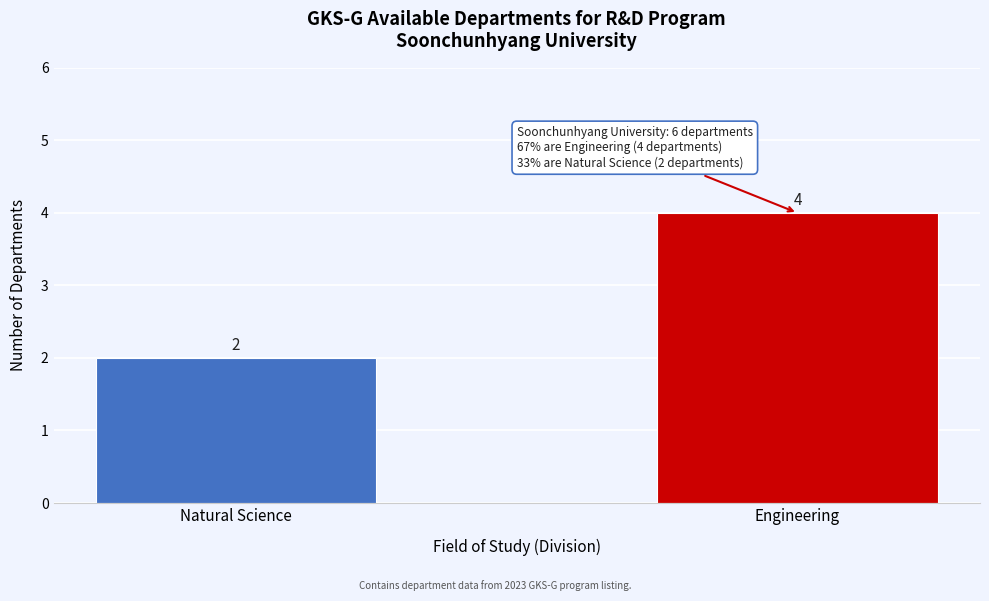

Reading left to right, extract all data points from this chart.

2	4